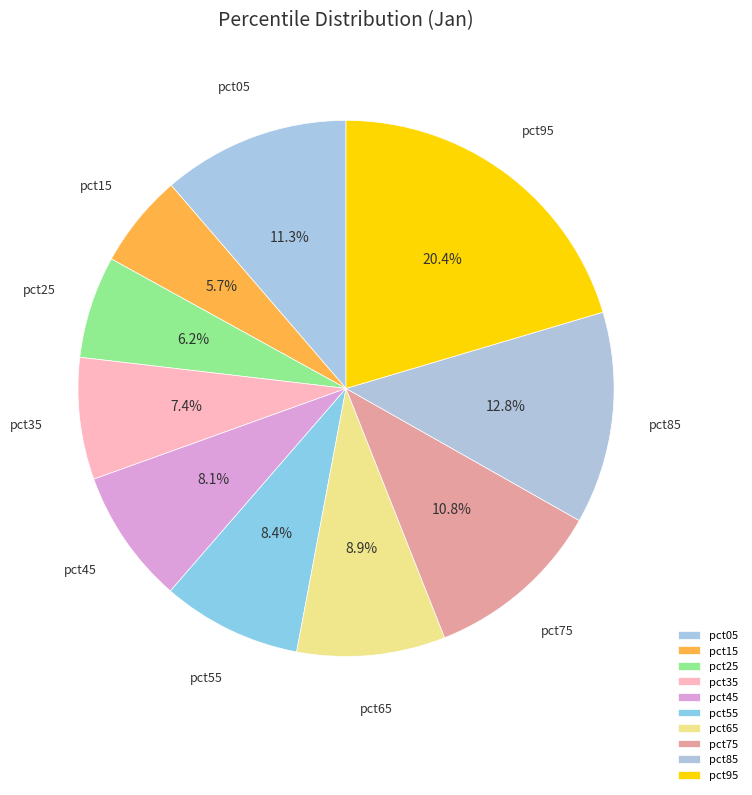

To the nearest percent, what percentage of the pie is pct45?

8%